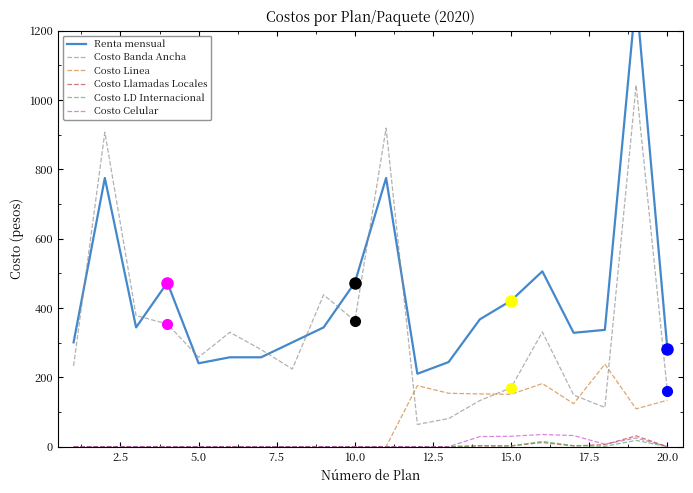

True or false: Costo LD Internacional and Costo Banda Ancha intersect in this chart.

False